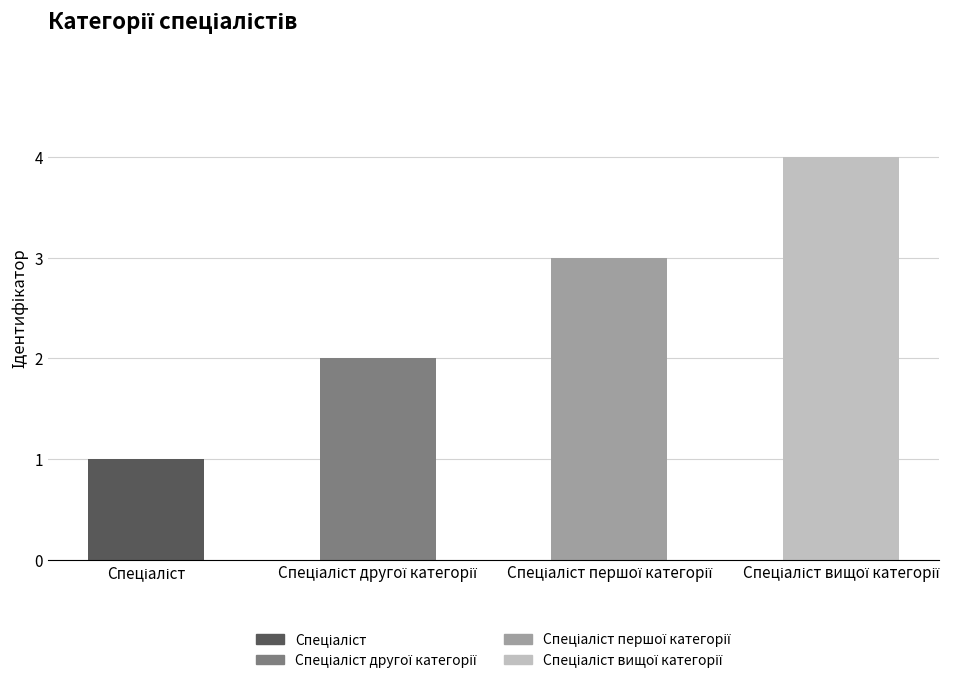

What is the label of the 3rd bar from the right?

Спеціаліст другої категорії